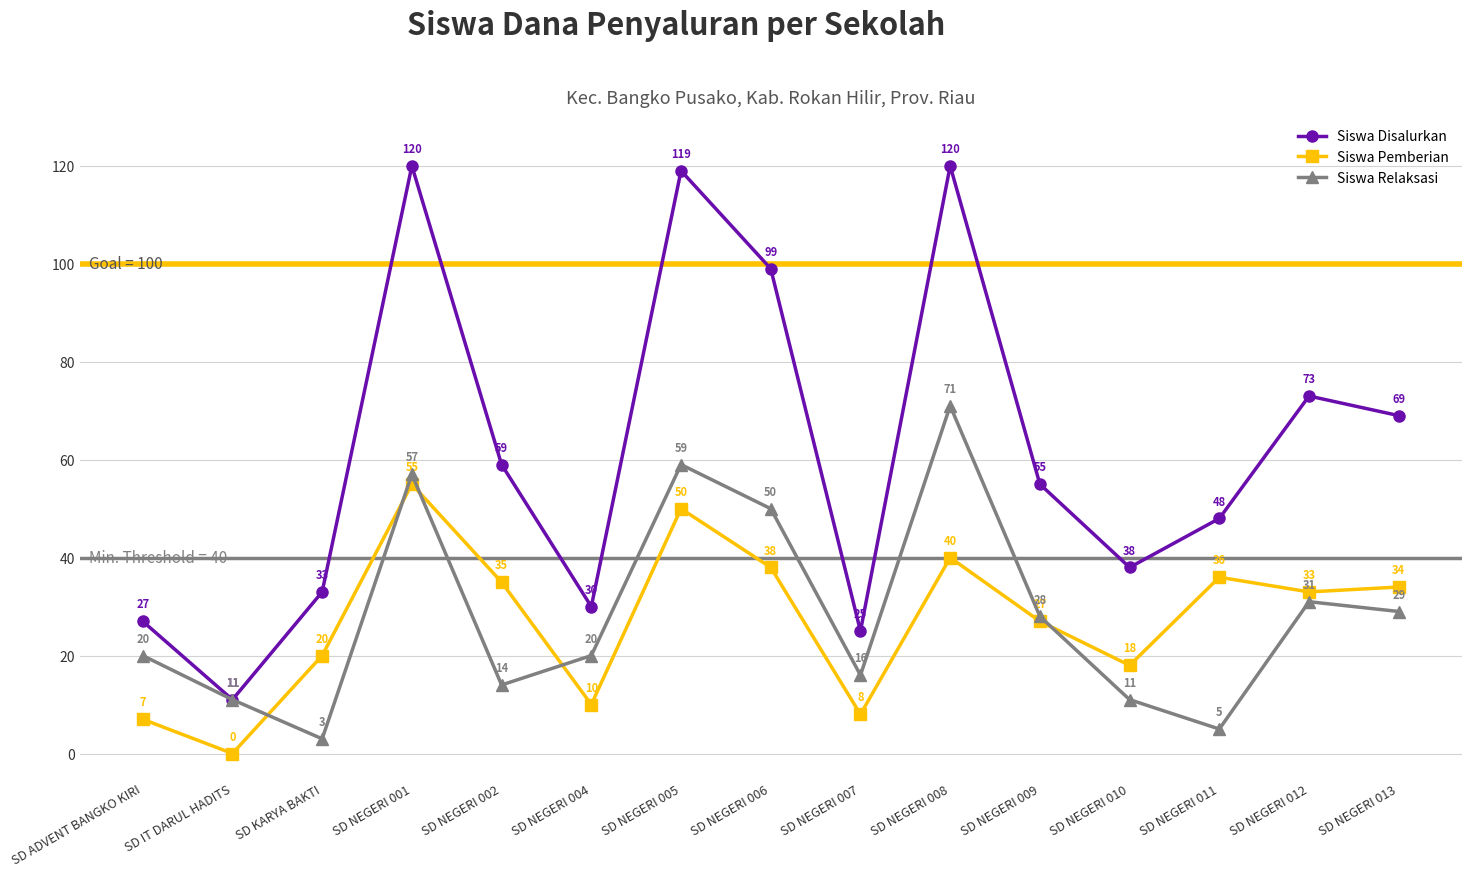

Which series has the largest total across all categories?

Siswa Disalurkan